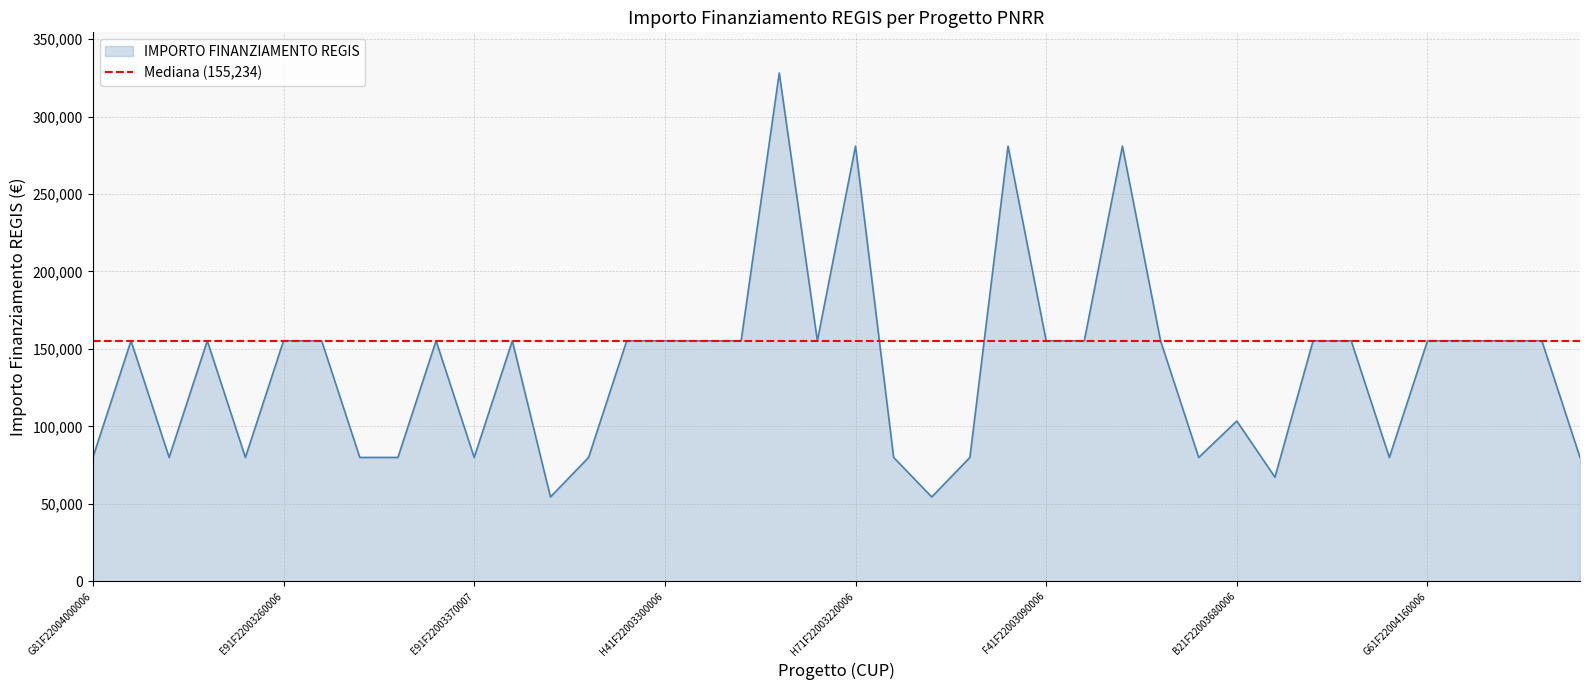

How many lines are shown in the chart?

1